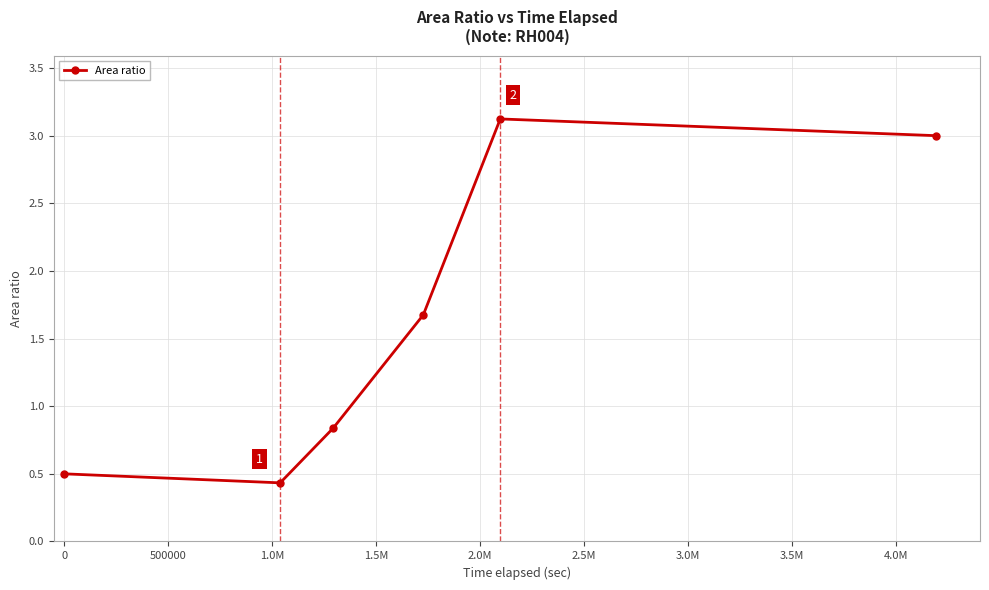

What is the difference between the maximum and minimum values?

2.7